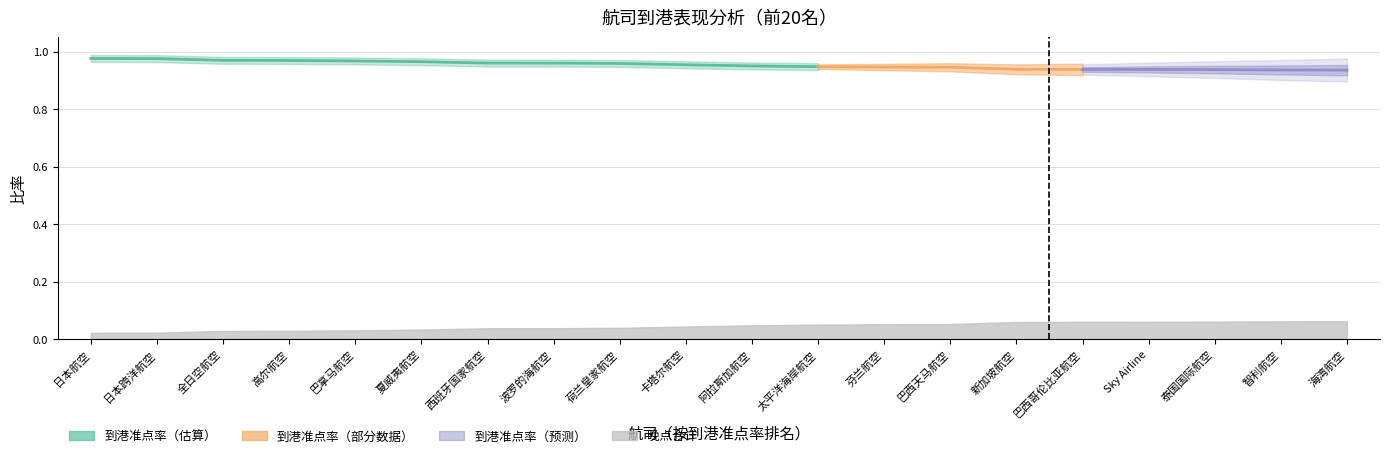

True or false: 略晚点 and 到港准点率 intersect in this chart.

False